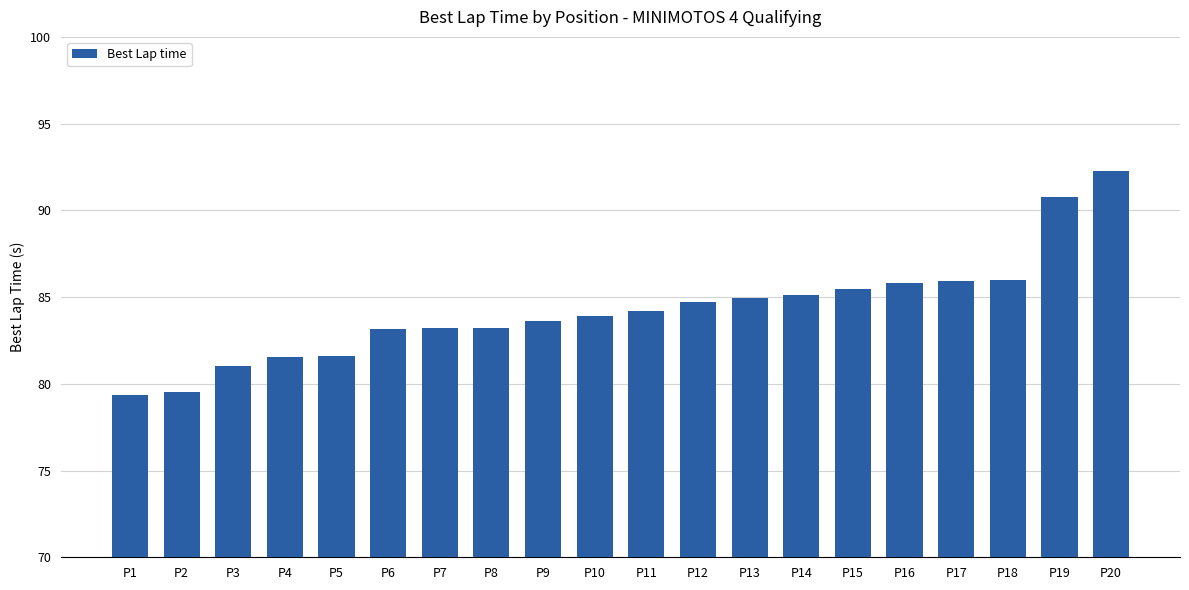

What is the value of the 13th bar from the left?

85.0